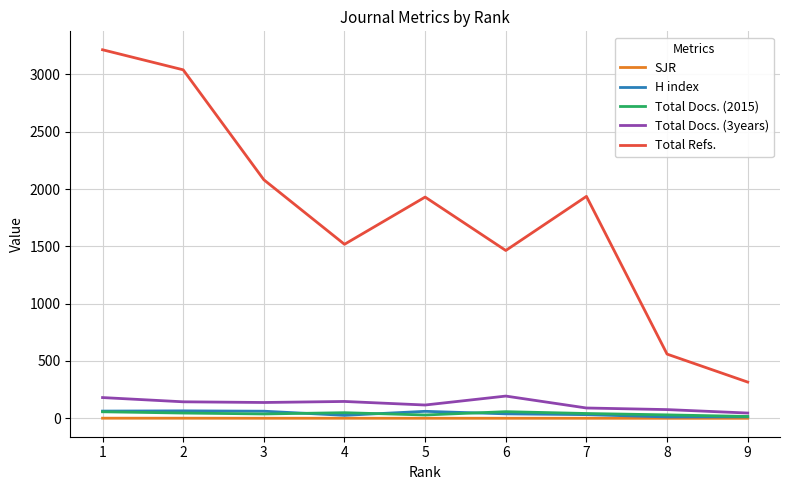

The value of Total Refs. at 2 is 5026.0. True or false?

False